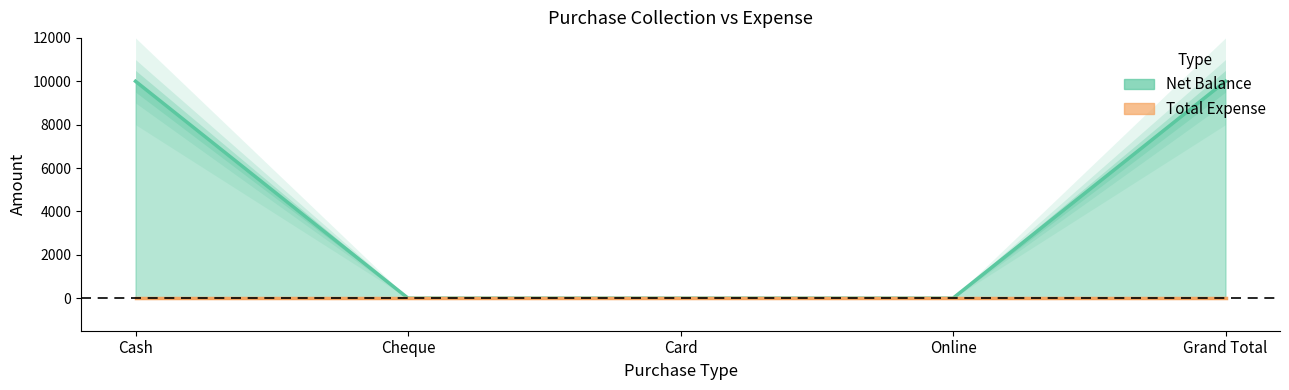

What position from the right is Online?

2